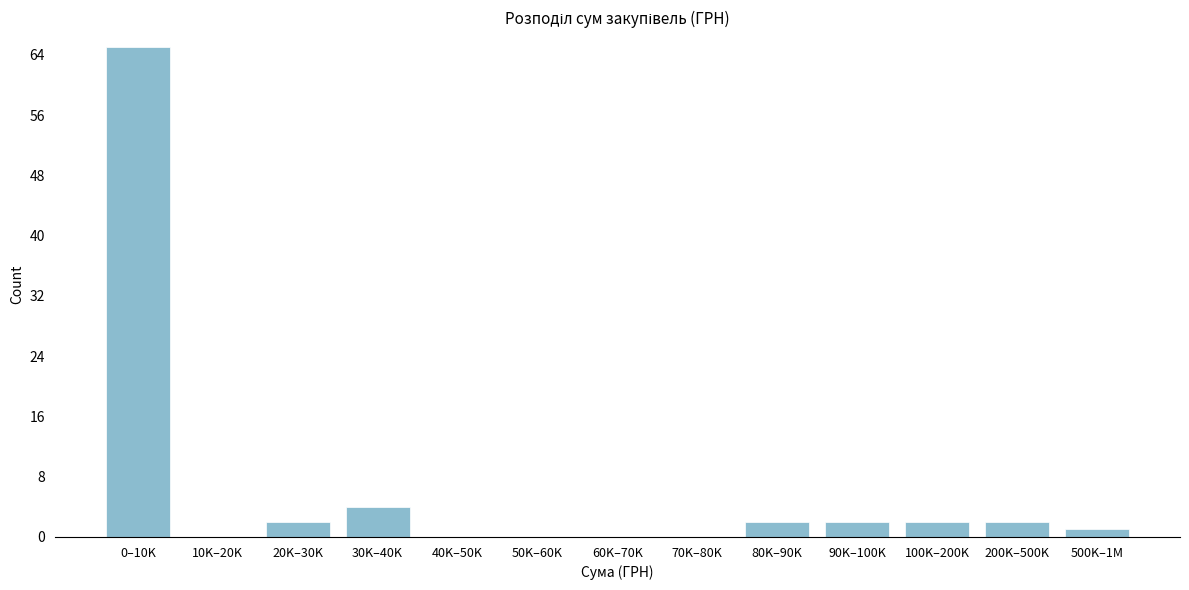

Reading left to right, list all the values displayed in this chart.

0–10K=65	10K–20K=0	20K–30K=2	30K–40K=4	40K–50K=0	50K–60K=0	60K–70K=0	70K–80K=0	80K–90K=2	90K–100K=2	100K–200K=2	200K–500K=2	500K–1M=1